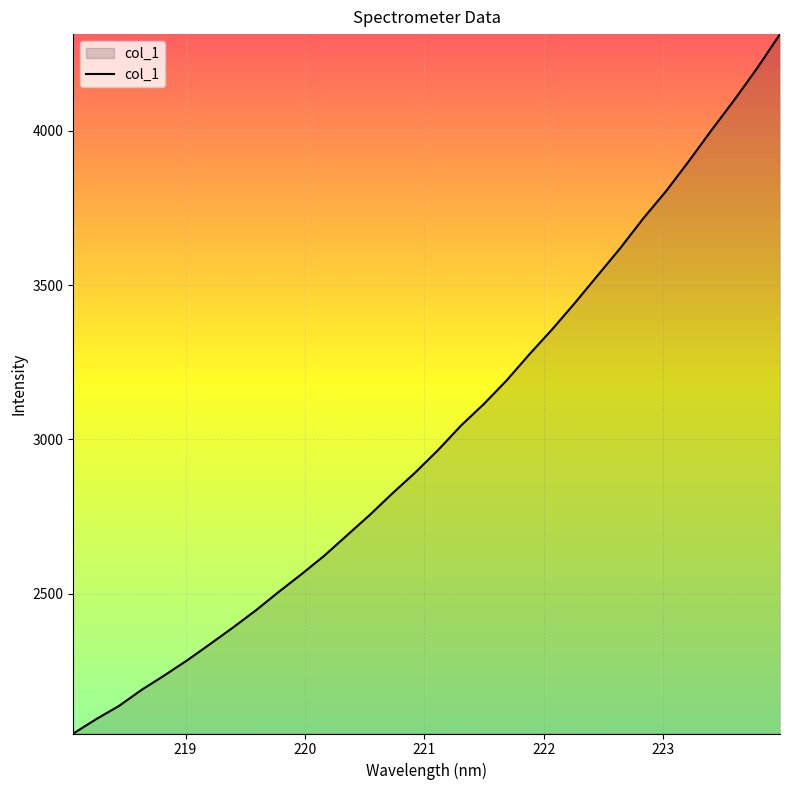

What is the smallest value displayed?

2046.5